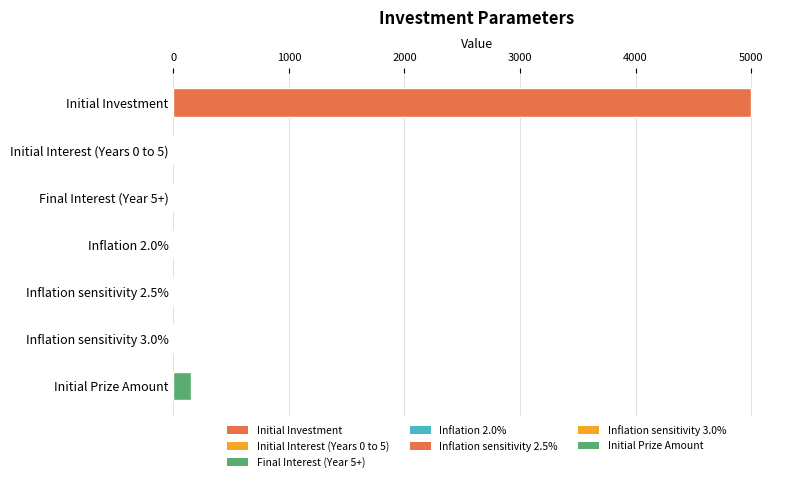

Where is the data nearest to the value 2500?

Initial Prize Amount